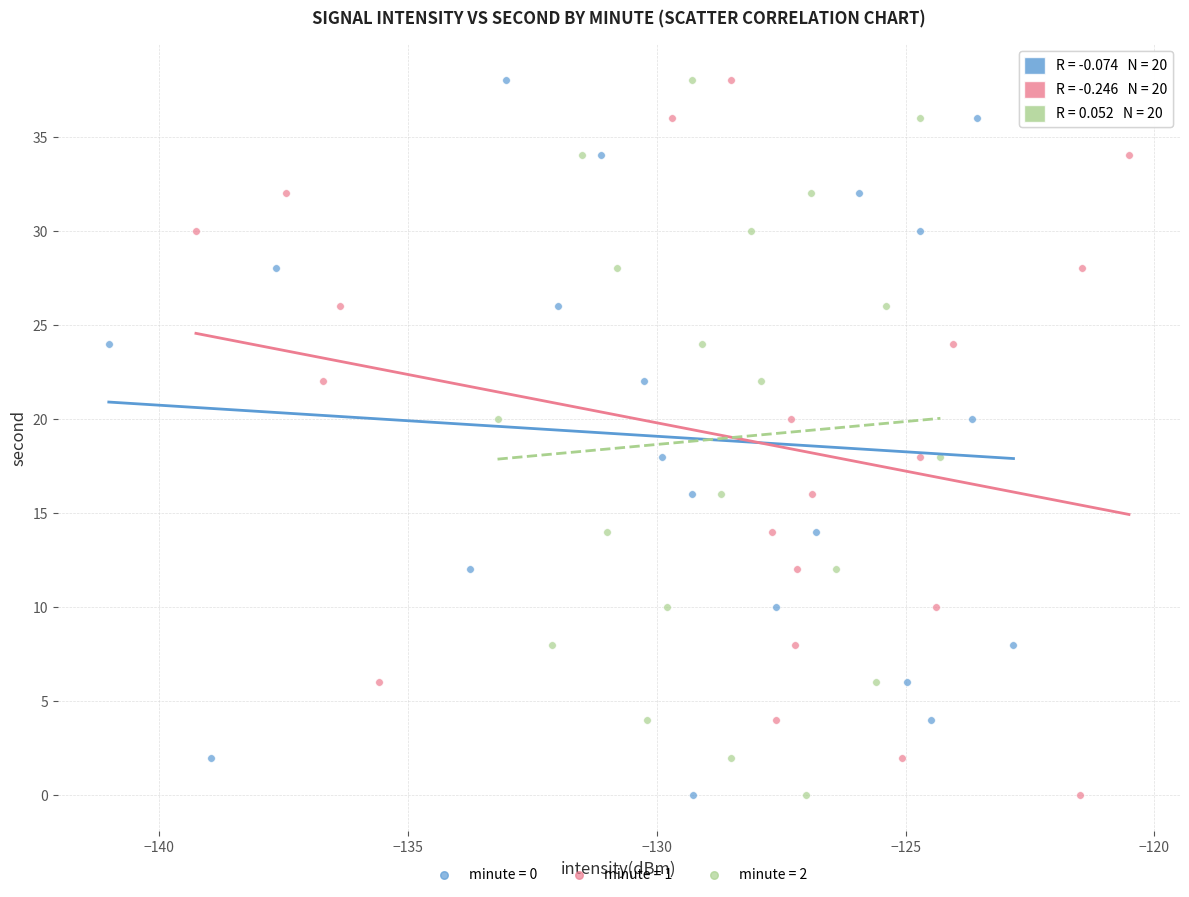

What are all the series names shown in the legend?

minute = 0, minute = 1, minute = 2